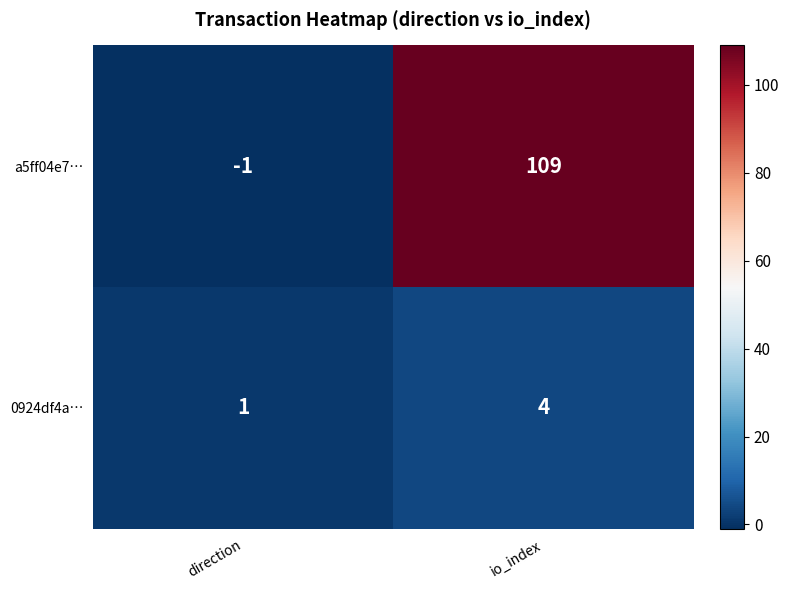

At io_index, list the series in order from largest to smallest.

a5ff04e7…, 0924df4a…